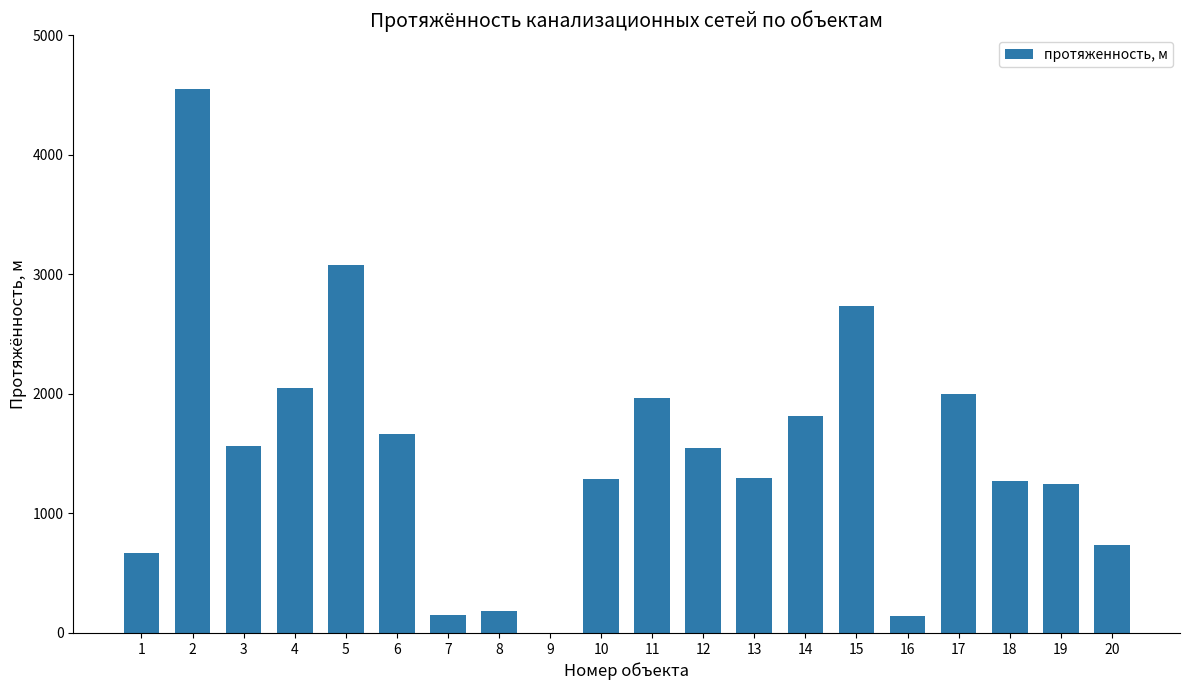

The chart shows a value of 1963 at 11. True or false?

True